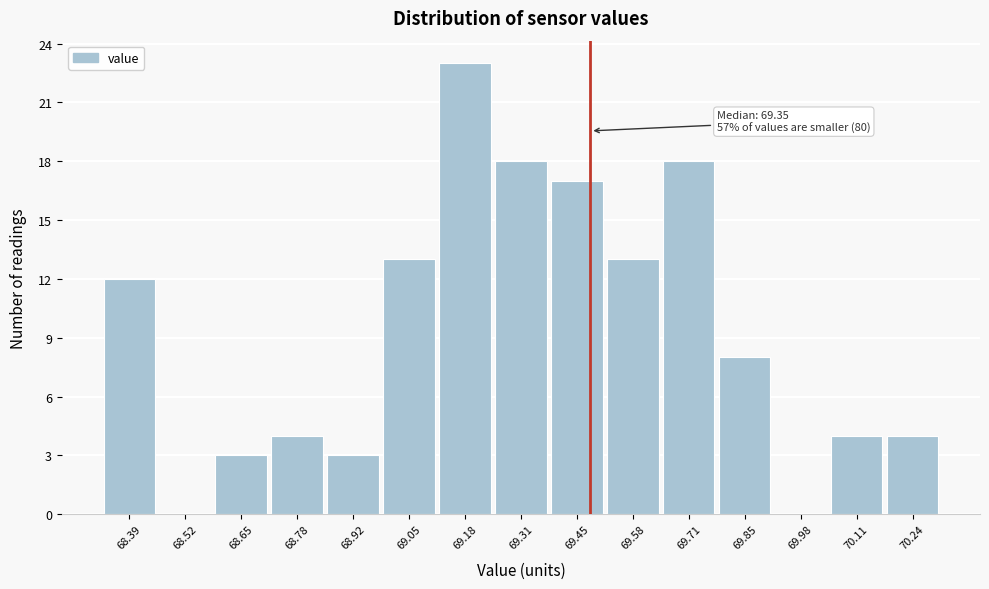

Over which range of the x-axis is the bar tallest?

69.12 to 69.24